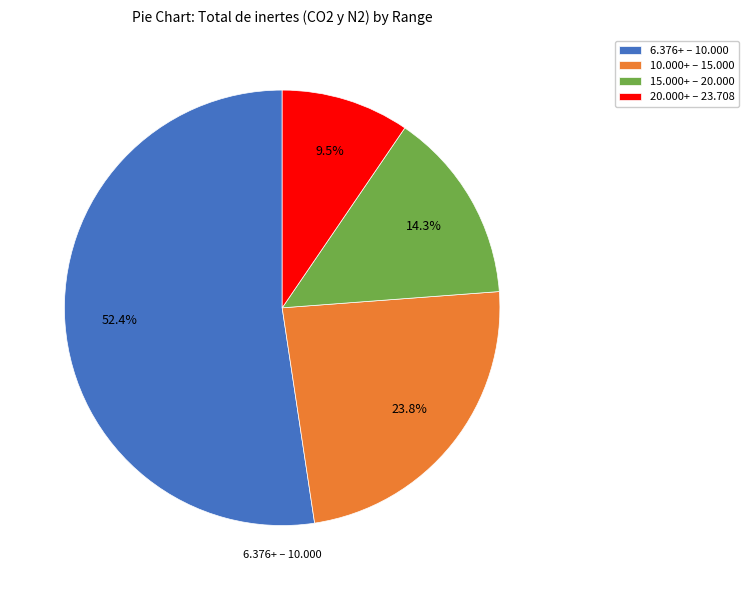

Rank the categories by value from lowest to highest.

20.000+ – 23.708, 15.000+ – 20.000, 10.000+ – 15.000, 6.376+ – 10.000